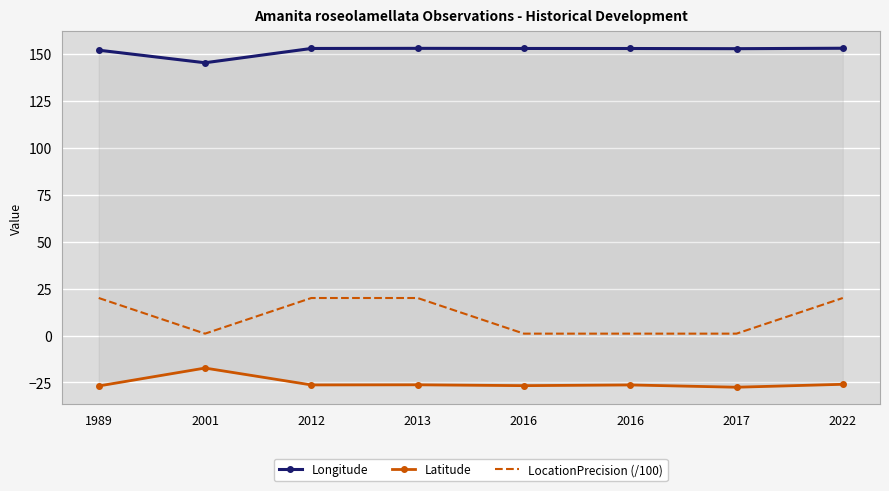

List the series in order of their peak value, highest first.

Longitude, LocationPrecision (/100), Latitude